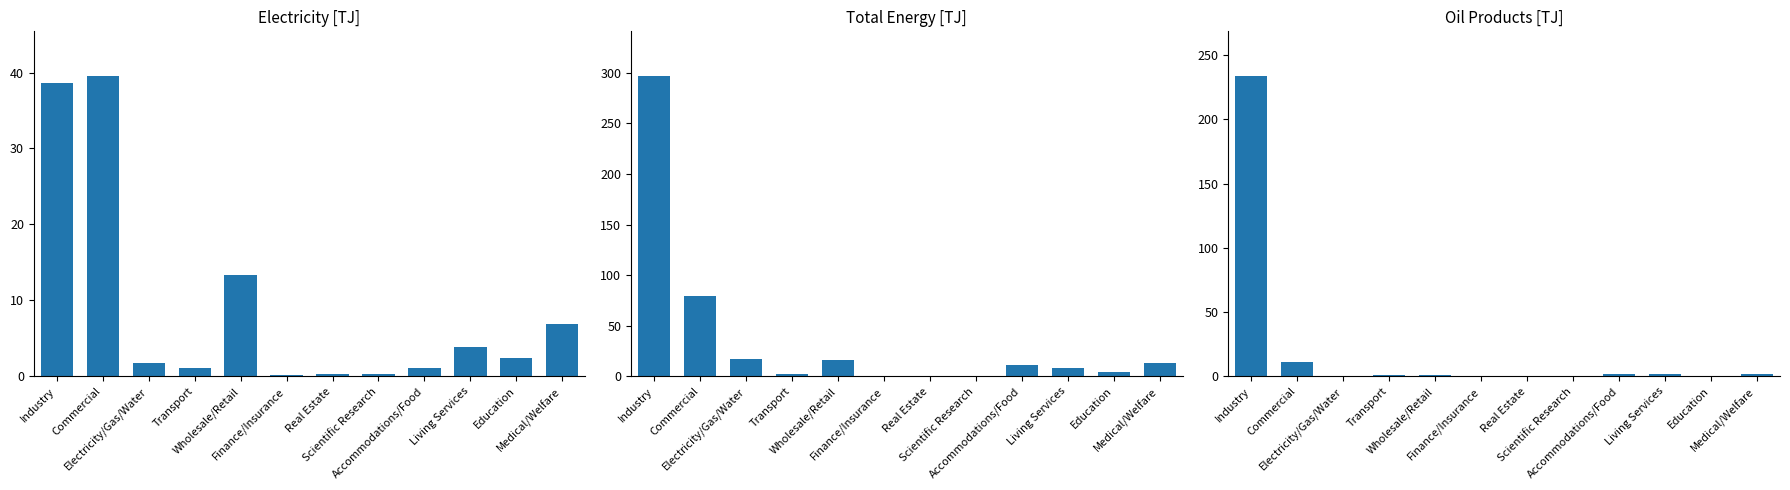

The Electricity series shows 0.0 at Finance/Insurance. True or false?

False